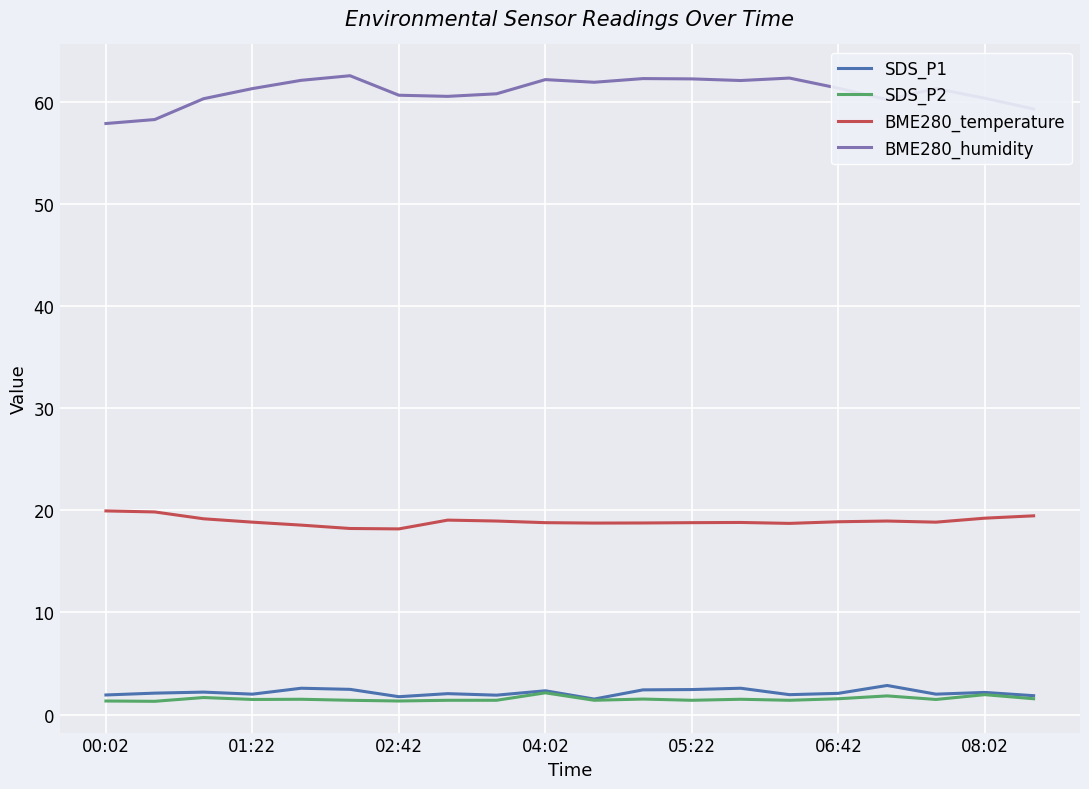

True or false: BME280_humidity and BME280_temperature cross at least once.

False